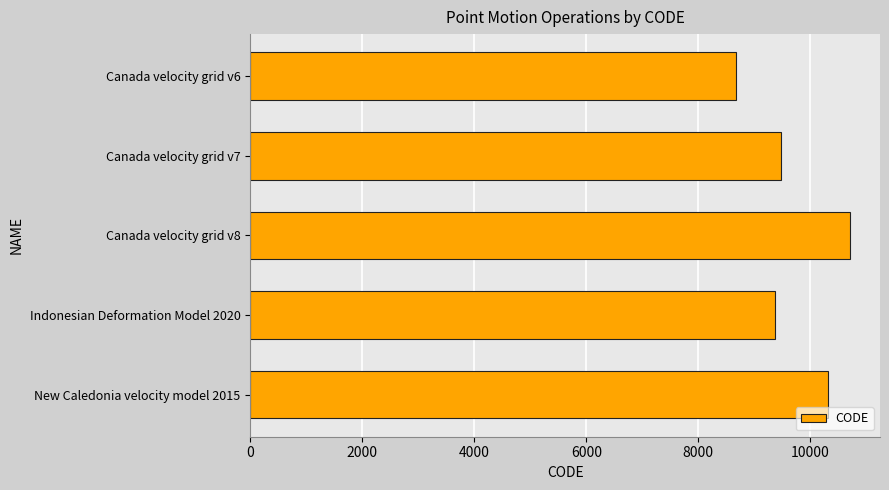

What is the difference between the maximum and minimum values?

2031